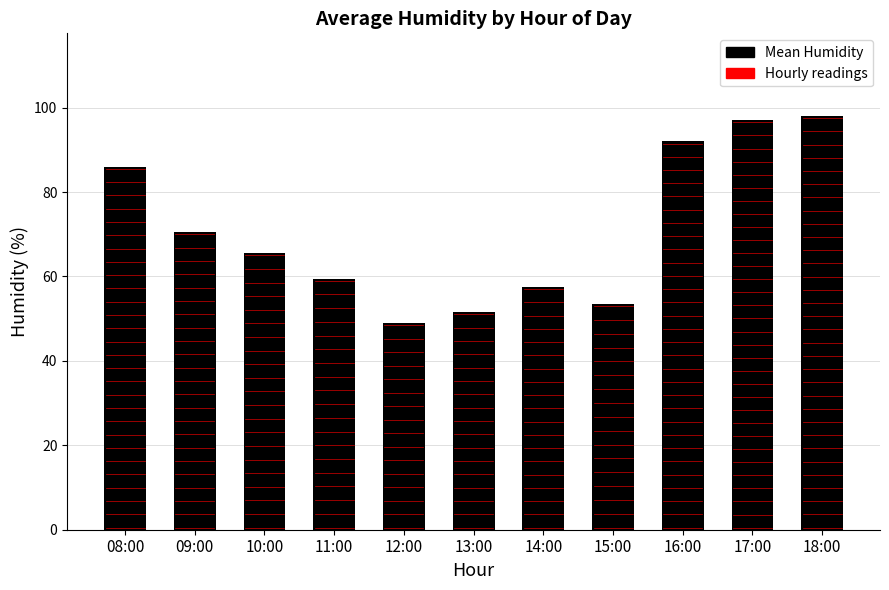

True or false: the data shows 51.5 at 13:00.

True